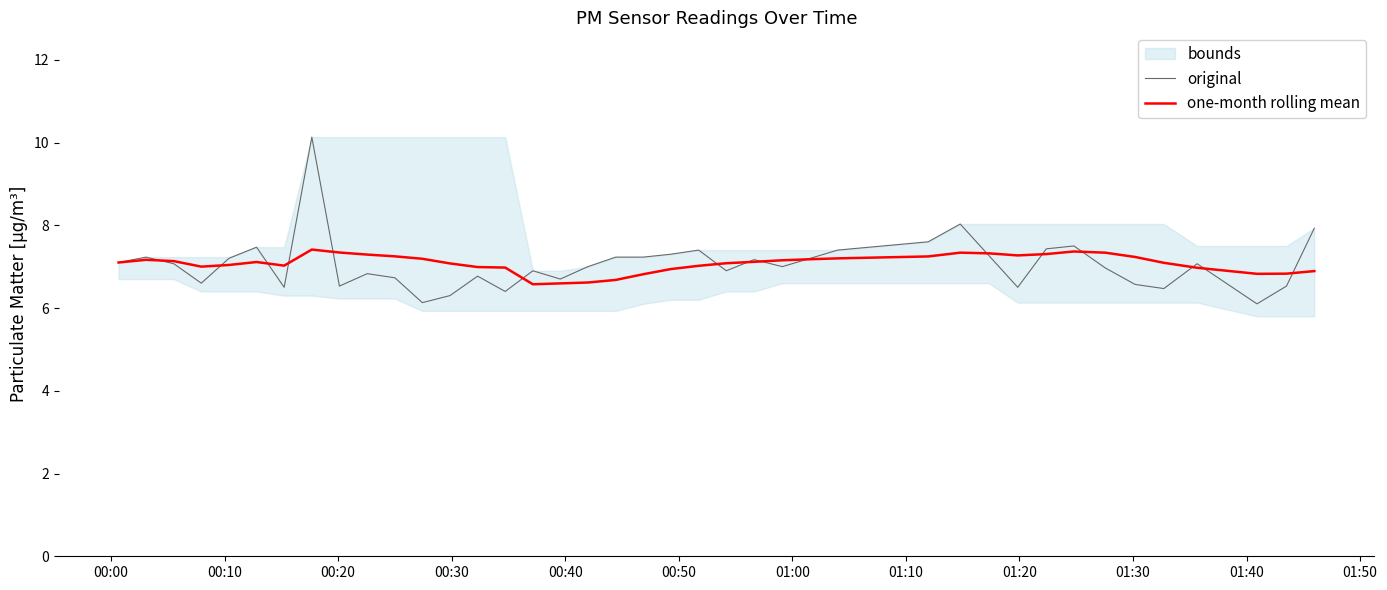

Does the chart display data point markers on the line(s)?

No